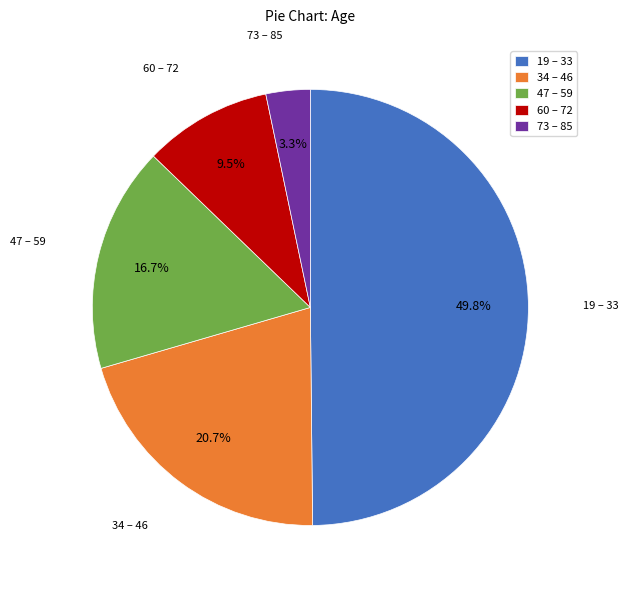

Does 47 – 59 represent more than half of the total?

No